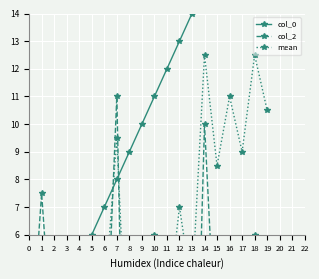

How many categories are shown in the chart?

20